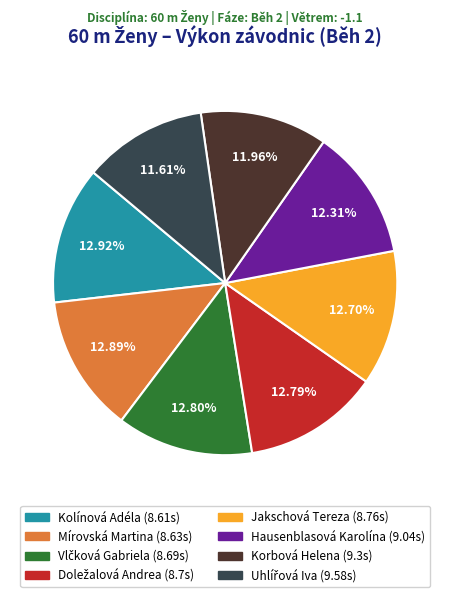

Does Kolínová Adéla represent more than half of the total?

No